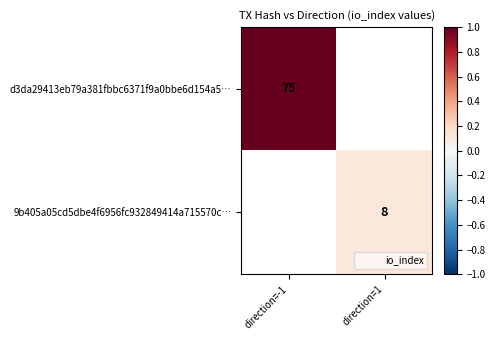

Count the number of categories in the chart.

2